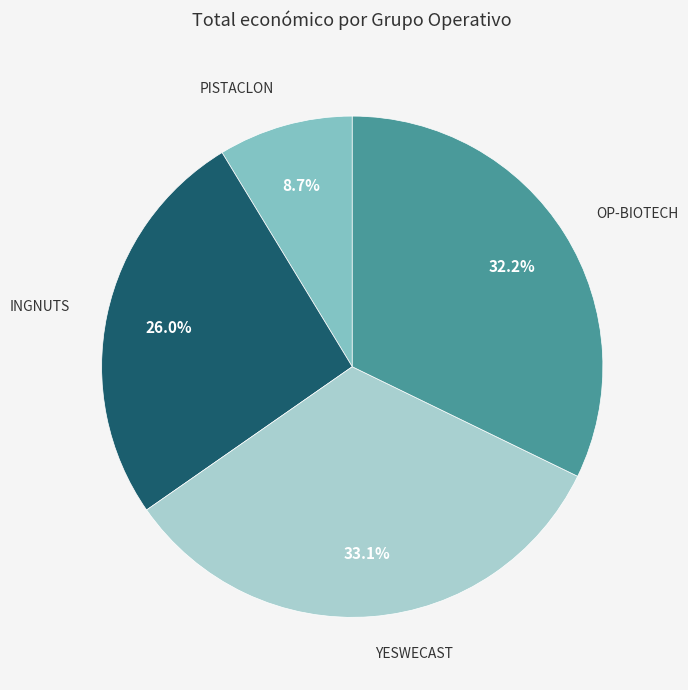

To the nearest percent, what is the difference between the largest and smallest slice percentages?

24%